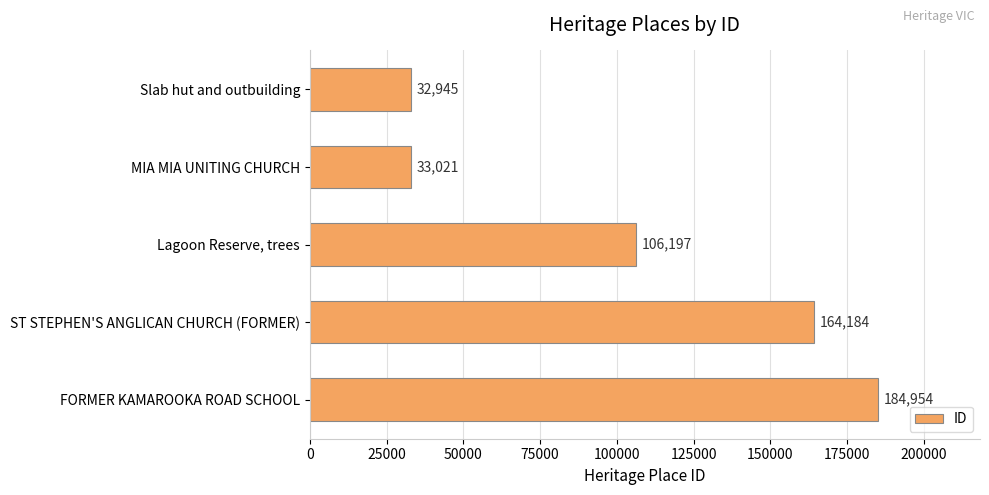

Which label corresponds to the largest value in the chart?

FORMER KAMAROOKA ROAD SCHOOL